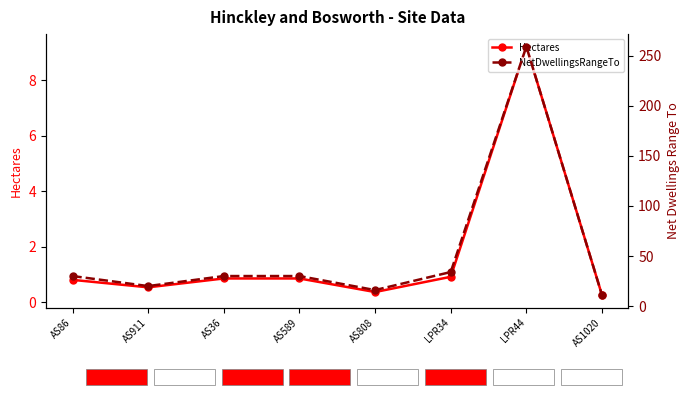

What is the average value of the Hectares series?

1.7